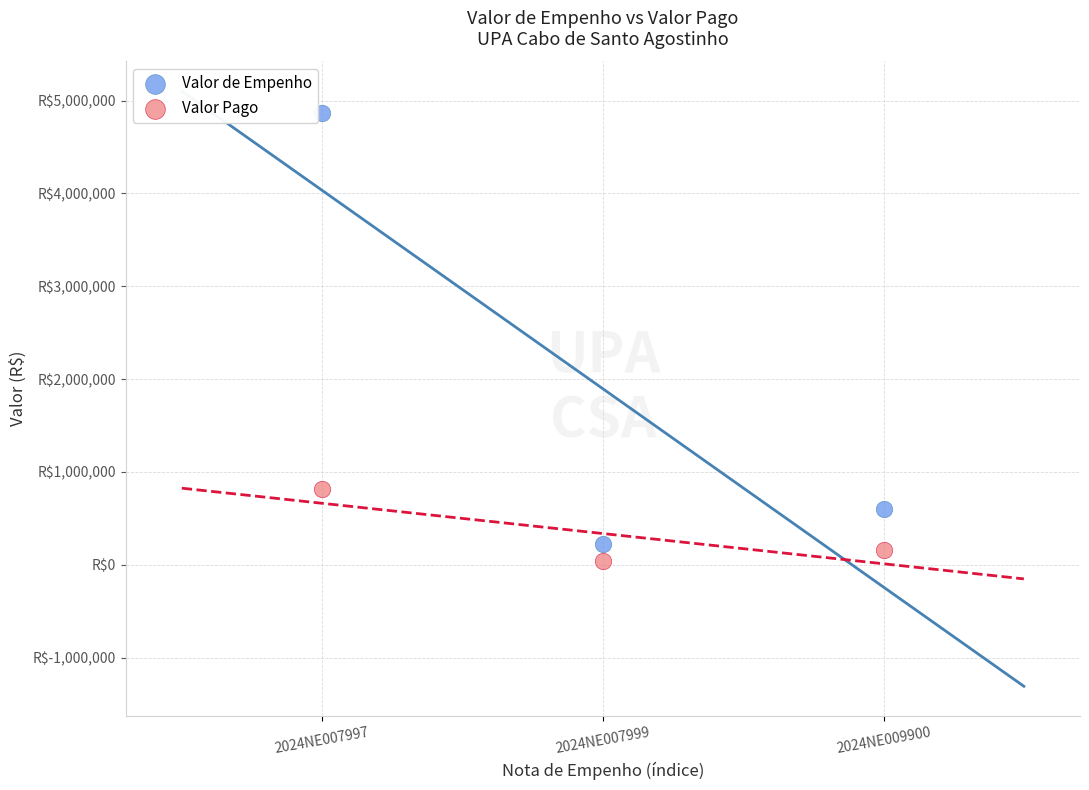

Which series has the widest spread of Y values?

Valor de Empenho